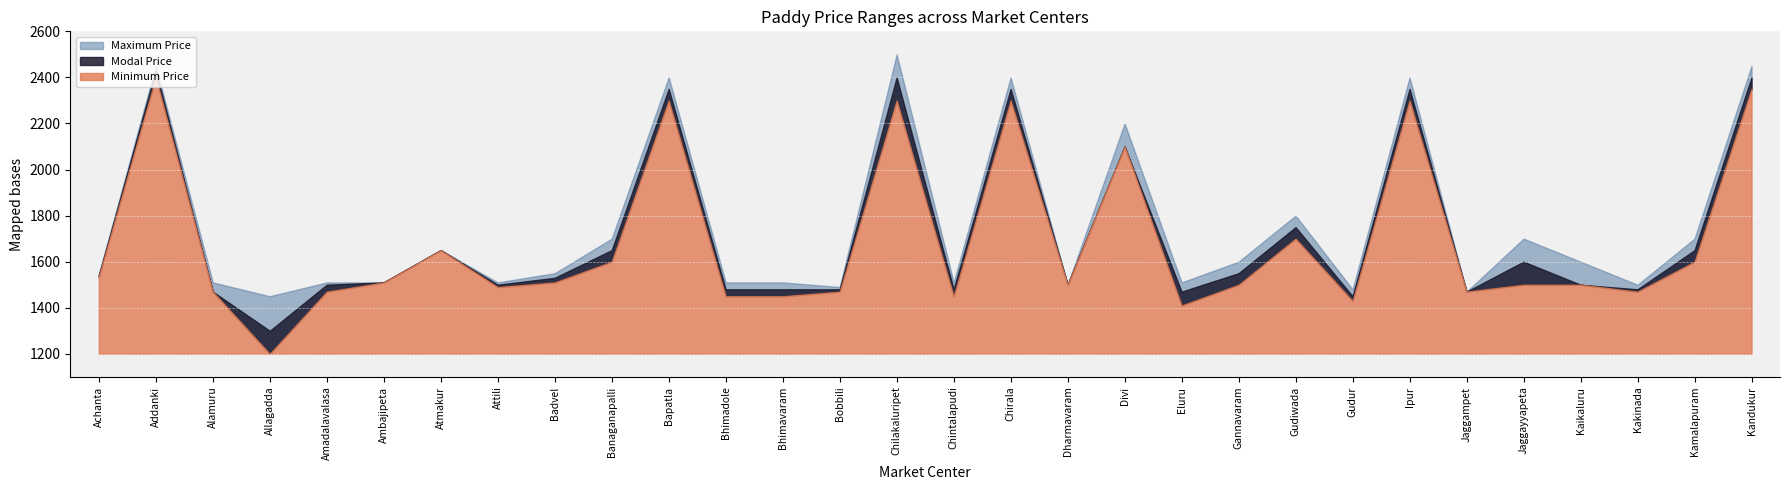

What is the greatest value displayed?

2500